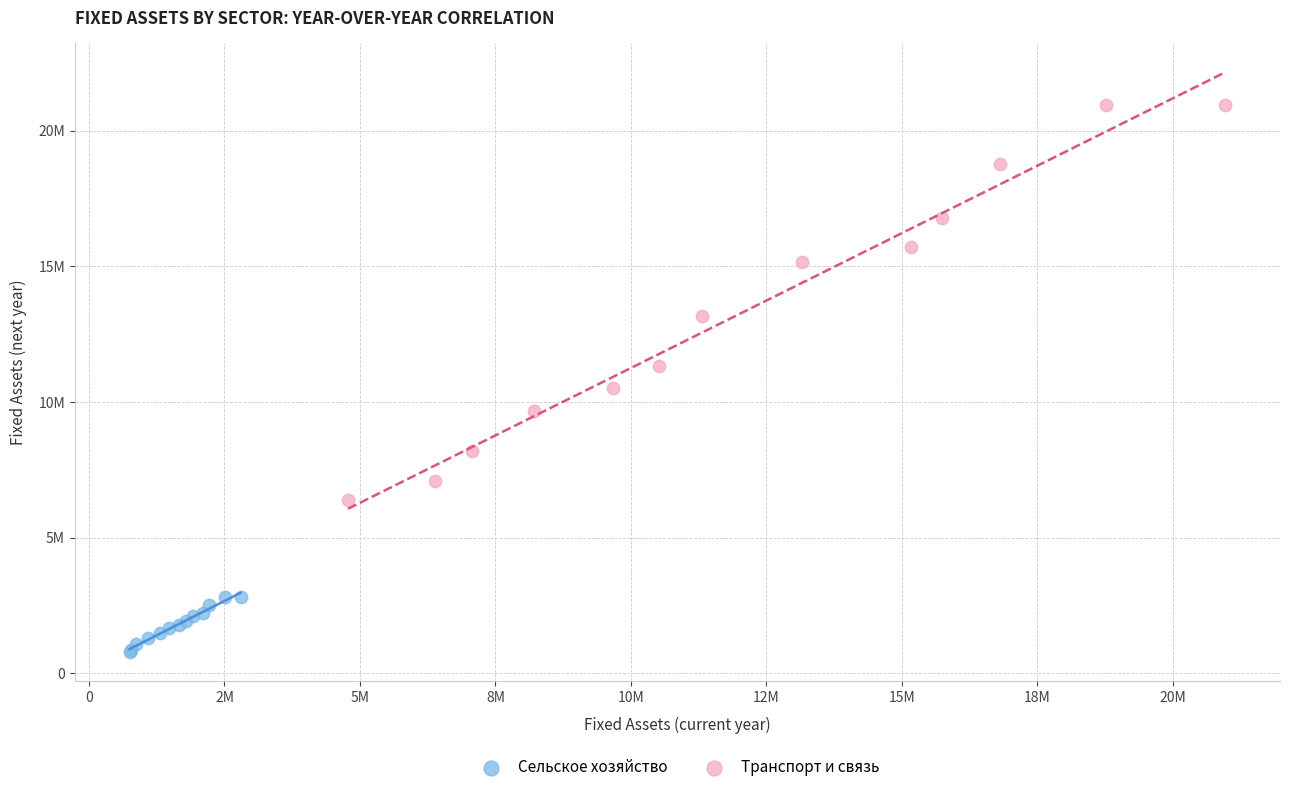

What are all the series names shown in the legend?

Сельское хозяйство, Транспорт и связь